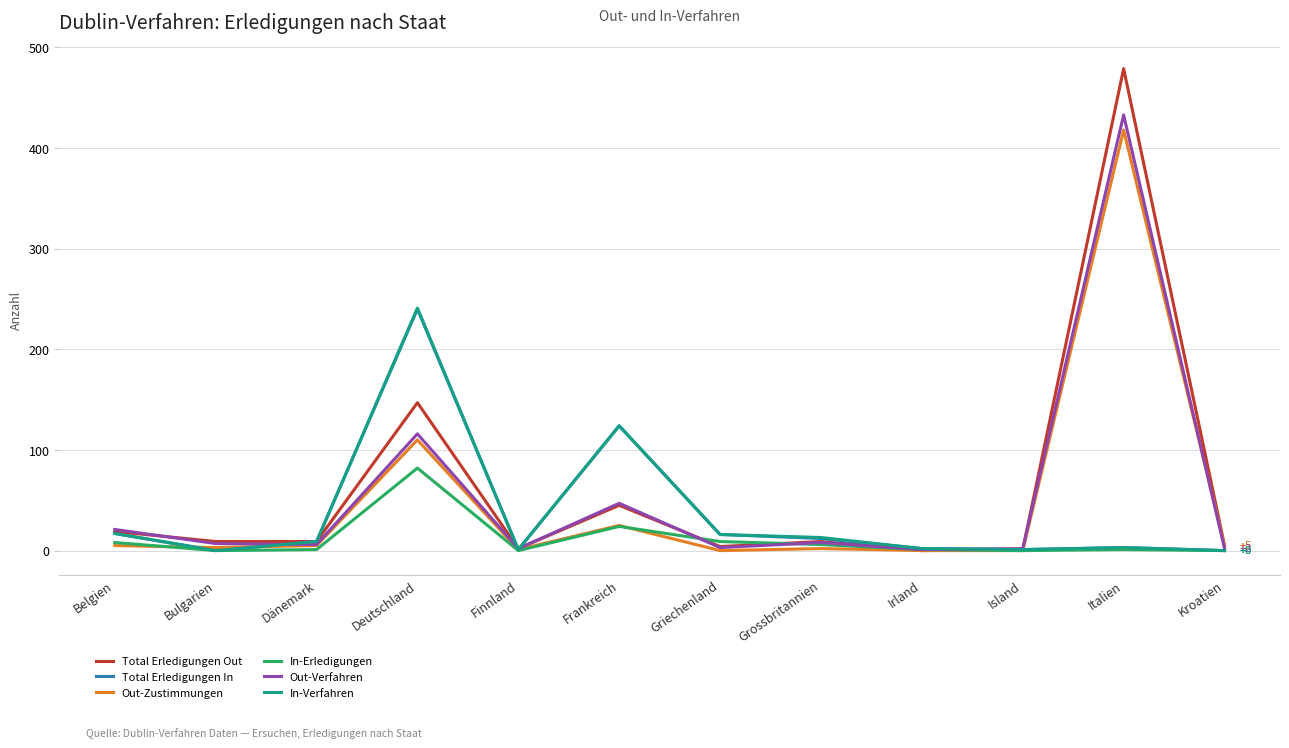

At how many categories does at least one series exceed 290?

1